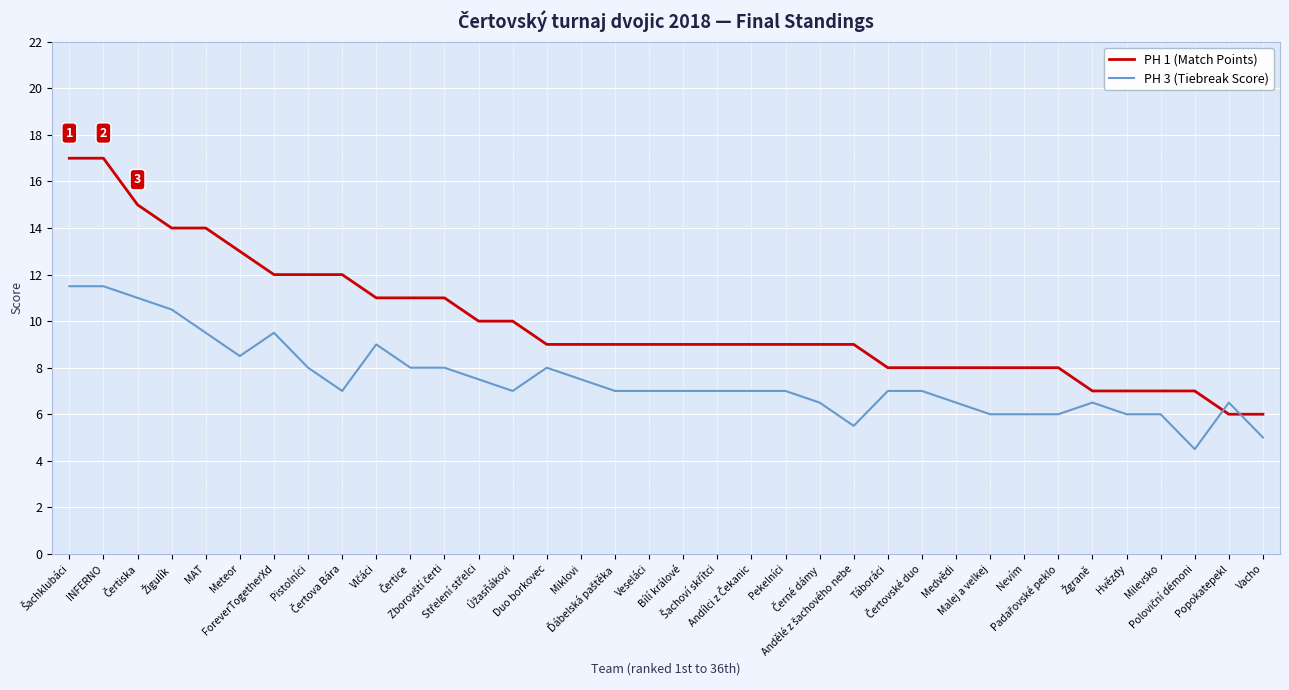

Reading left to right, what are all the values shown in this chart?

PH 1 (Match Points): 17.0	17.0	15.0	14.0	14.0	13.0	12.0	12.0	12.0	11.0	11.0	11.0	10.0	10.0	9.0	9.0	9.0	9.0	9.0	9.0	9.0	9.0	9.0	9.0	8.0	8.0	8.0	8.0	8.0	8.0	7.0	7.0	7.0	7.0	6.0	6.0
PH 3 (Tiebreak Score): 11.5	11.5	11.0	10.5	9.5	8.5	9.5	8.0	7.0	9.0	8.0	8.0	7.5	7.0	8.0	7.5	7.0	7.0	7.0	7.0	7.0	7.0	6.5	5.5	7.0	7.0	6.5	6.0	6.0	6.0	6.5	6.0	6.0	4.5	6.5	5.0